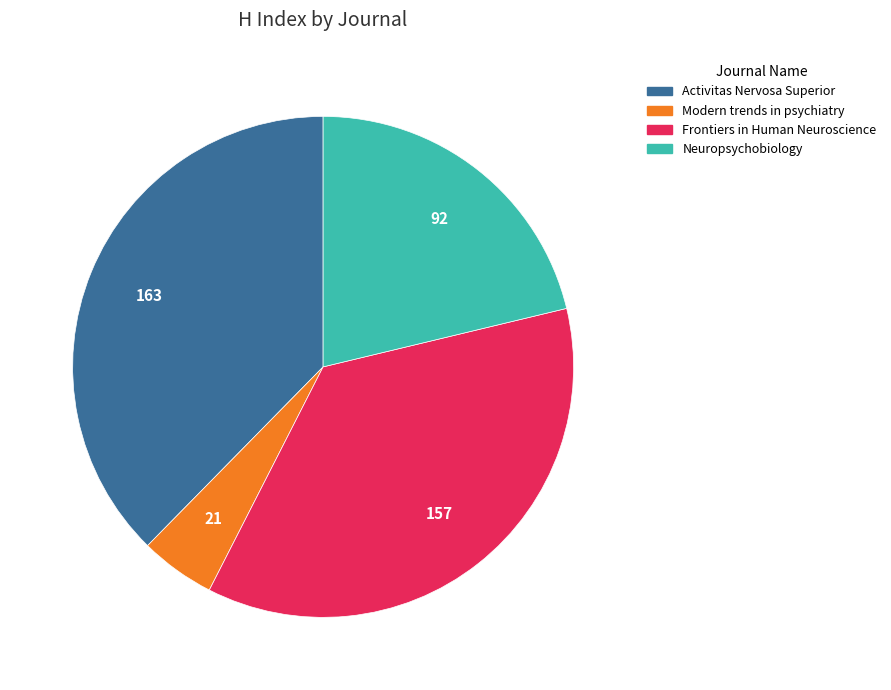

Is Activitas Nervosa Superior the majority of the pie?

No